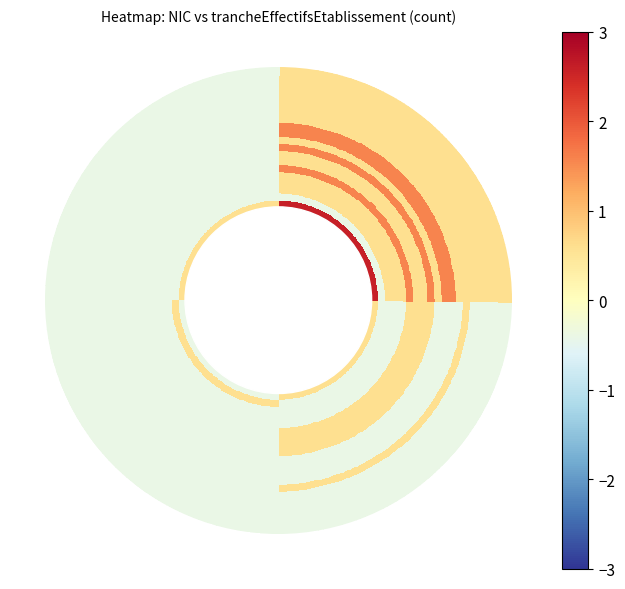

True or false: 00020 has a value of 0 at 02.

True